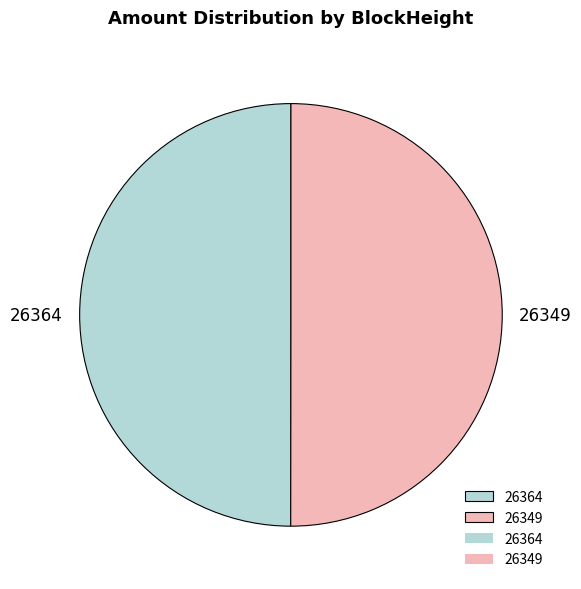

Approximately how many times larger is the value at 26364 compared to 26349?

1.0